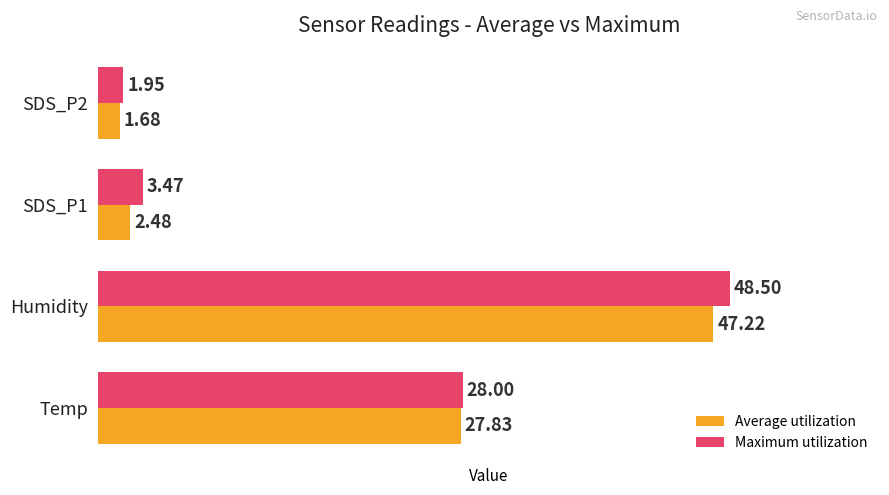

What is the difference between the highest and lowest values at Humidity?

1.3